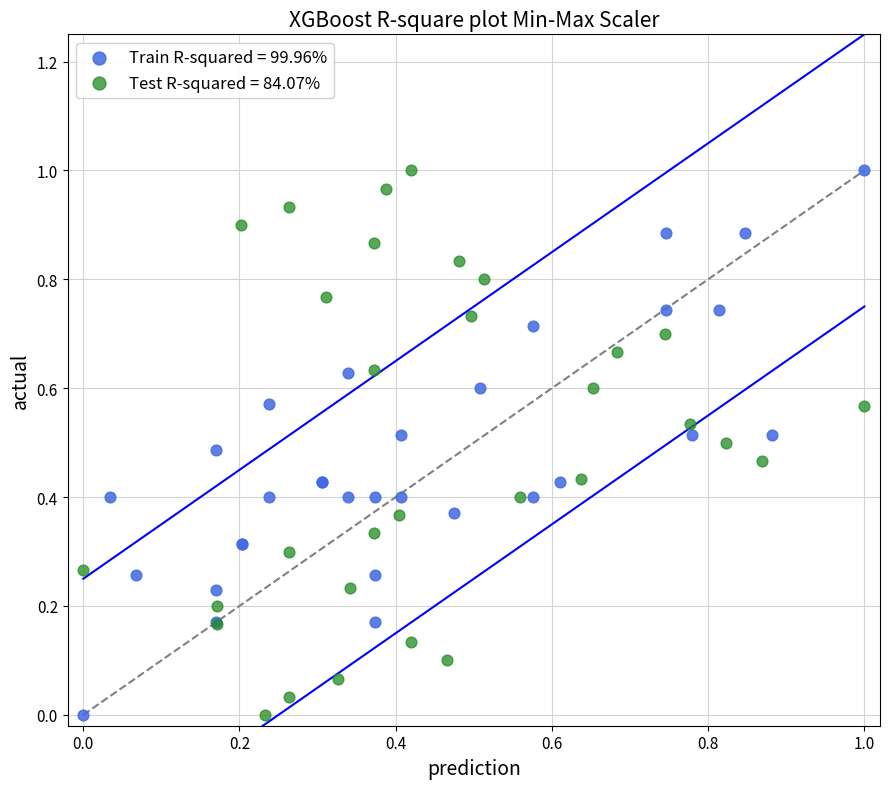

What are all the series names shown in the legend?

Train R-squared = 99.96%, Test R-squared = 84.07%